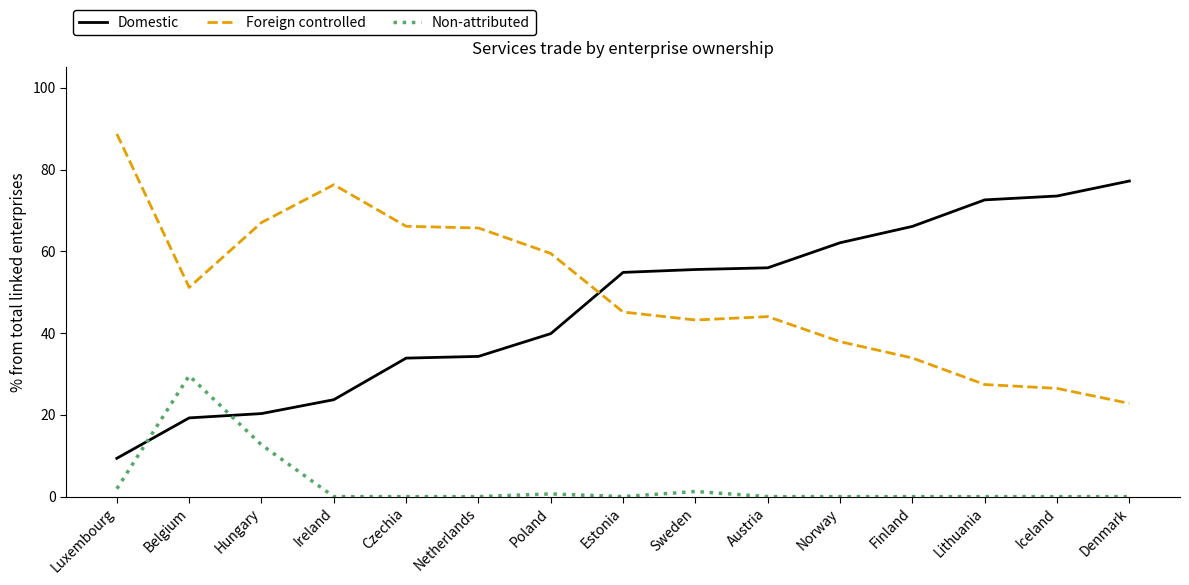

The Foreign controlled series shows 65.7 at Netherlands. True or false?

True